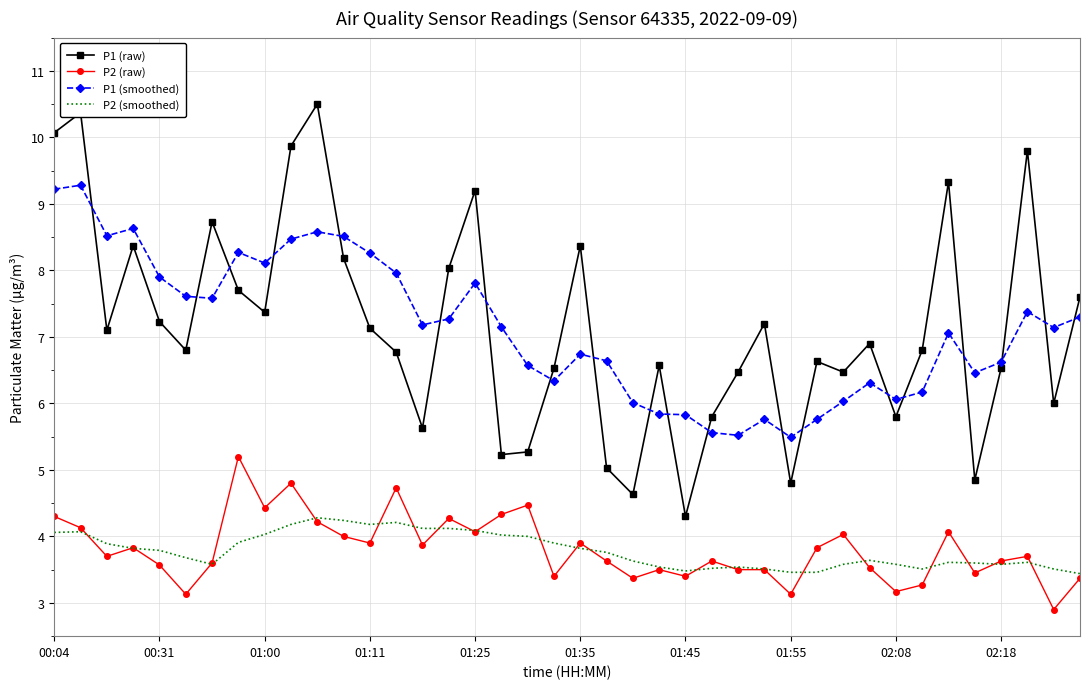

Which series has the widest spread of values?

P1 (raw)